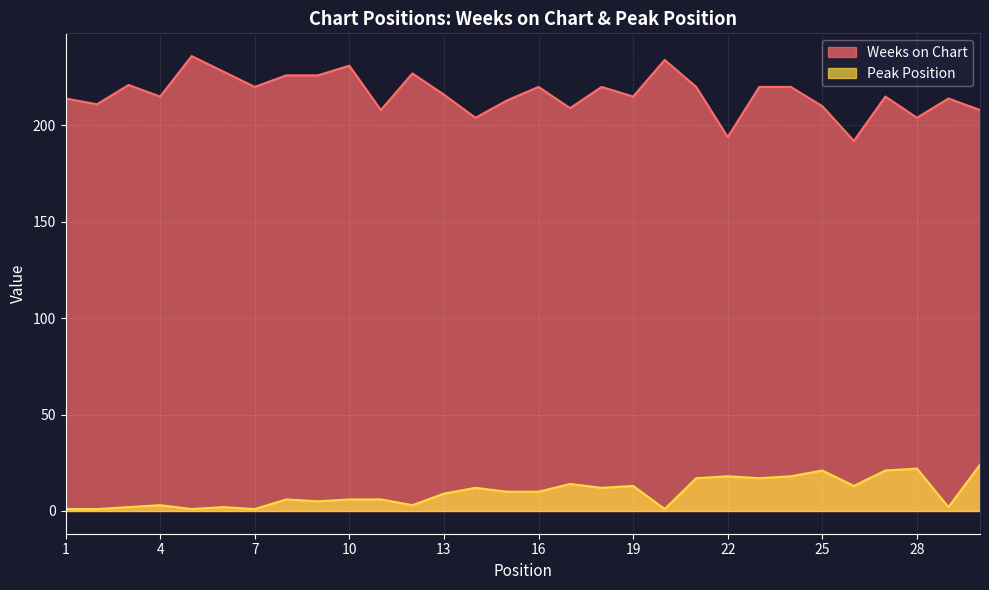

What is the value of the Peak Position point at the 19th from the left?

13